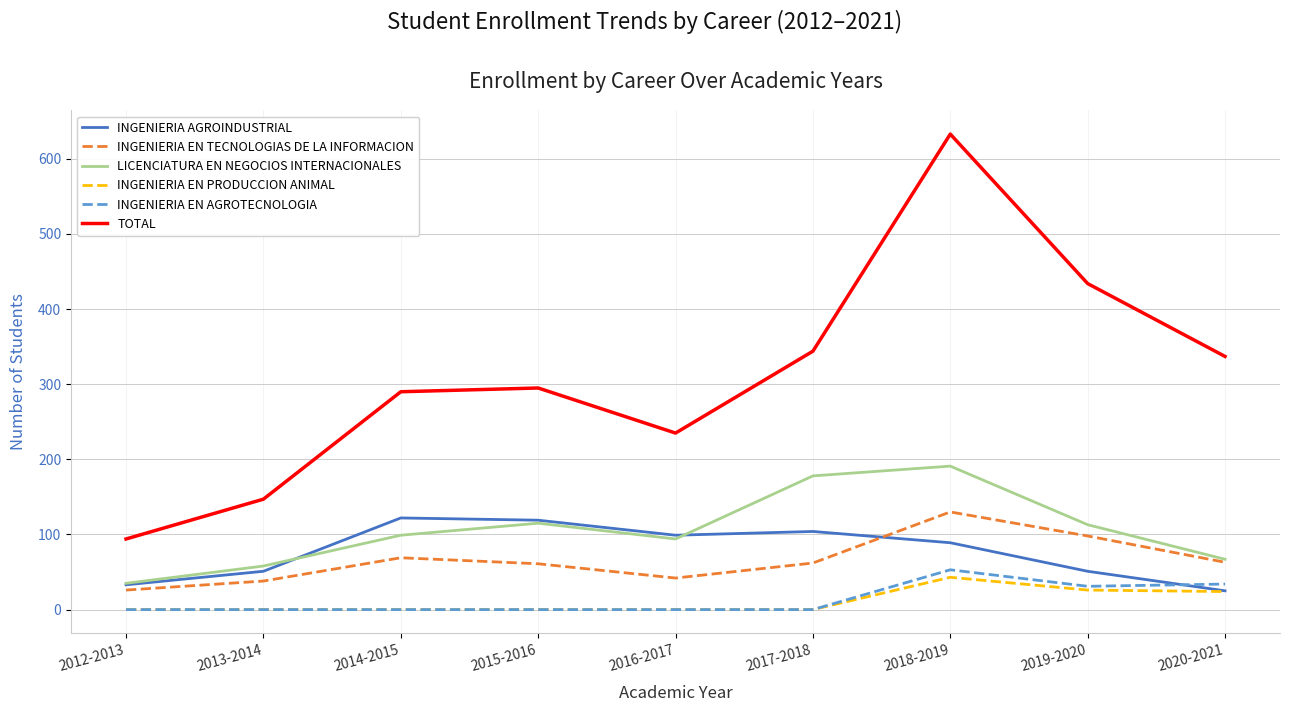

What is the sum of the INGENIERIA EN TECNOLOGIAS DE LA INFORMACION values at 2014-2015 and 2018-2019?

199